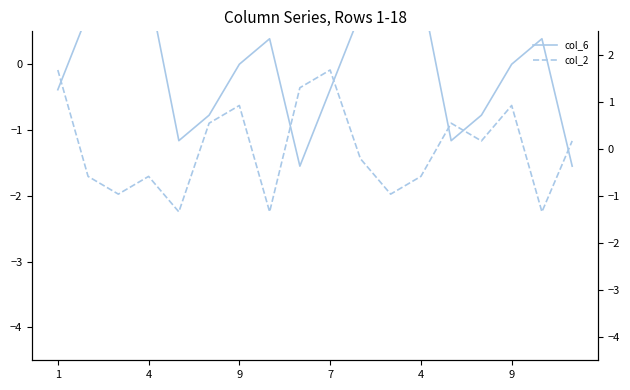

Does the chart have visible grid lines?

No